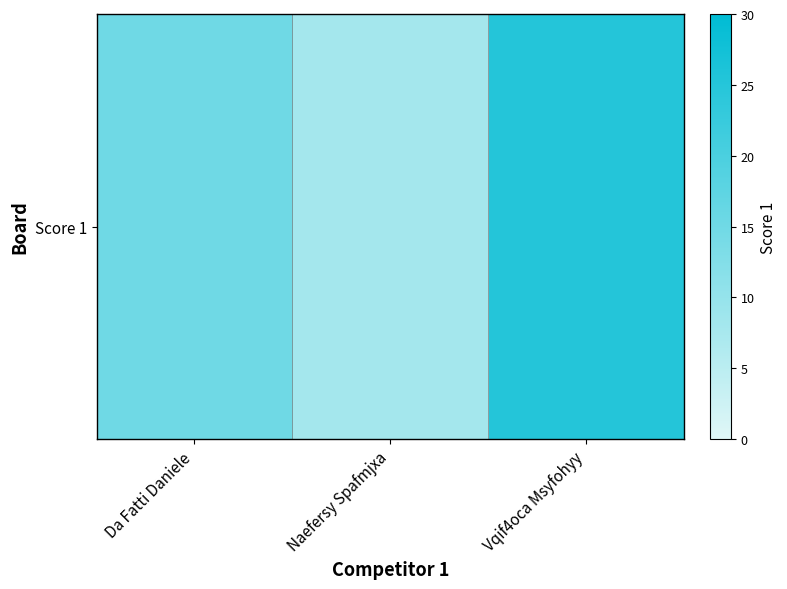

How many categories are shown in the chart?

3